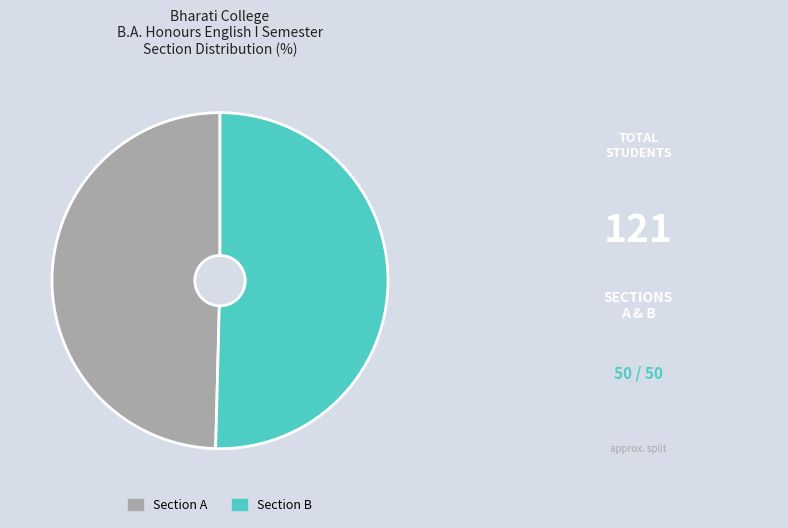

What is the largest slice in the pie chart?

Section B